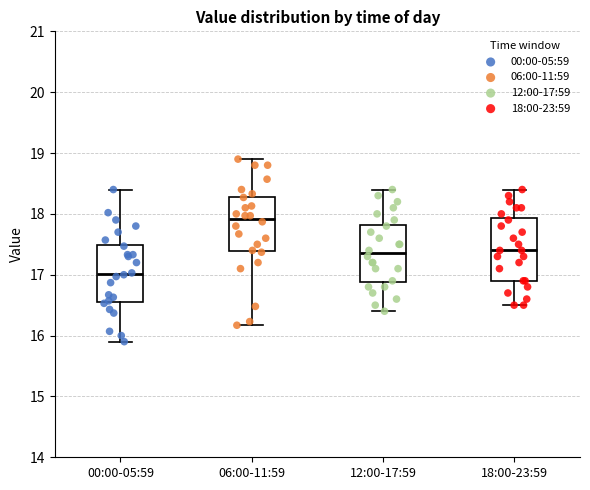

Reading left to right, transcribe this box plot: for each box, give where its median line is, the range the box spans, and where its two whiskers end, as read against the y-axis. The values are not printed on the chart, so give them approximately, as read against the axis.

00:00-05:59: median 17.0, box 16.6 to 17.5, whiskers 15.9 to 18.4
06:00-11:59: median 17.9, box 17.4 to 18.3, whiskers 16.2 to 18.9
12:00-17:59: median 17.4, box 16.9 to 17.8, whiskers 16.4 to 18.4
18:00-23:59: median 17.4, box 16.9 to 17.9, whiskers 16.5 to 18.4